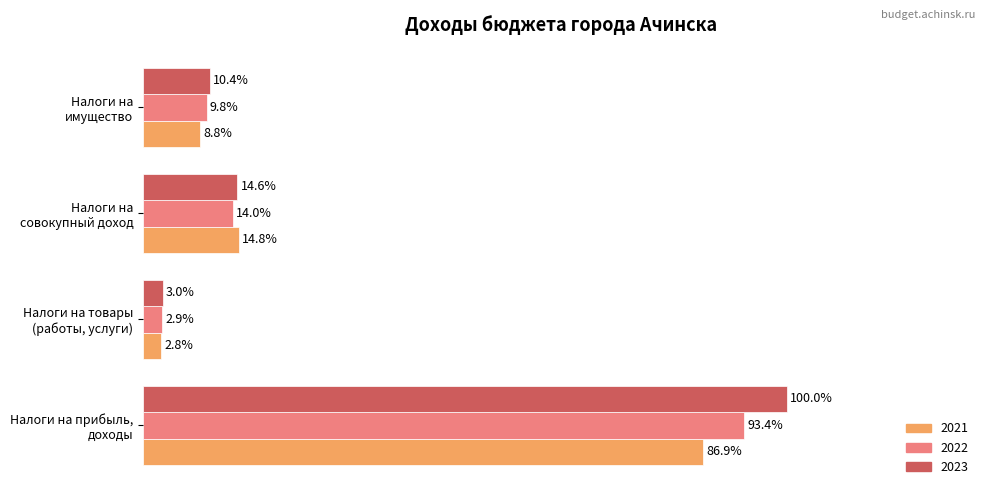

List the series in order of their peak value, lowest first.

2021, 2022, 2023